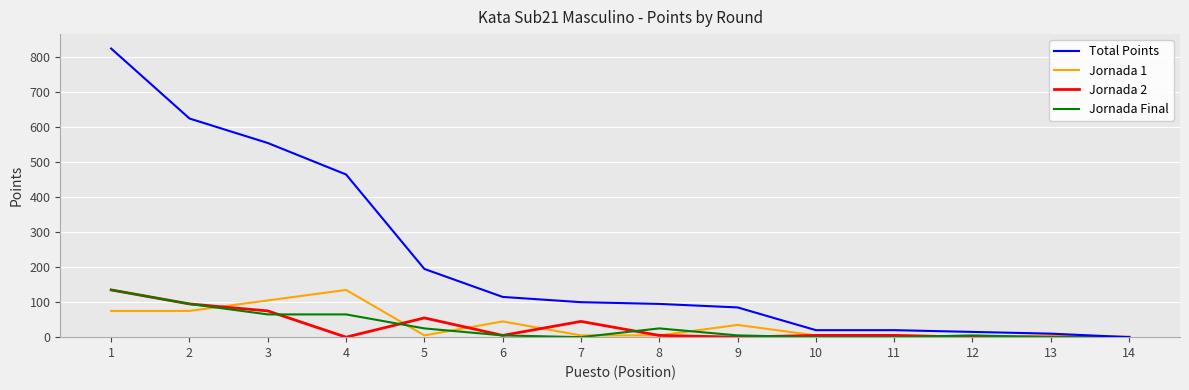

What is the average value of the Jornada 1 series?

36